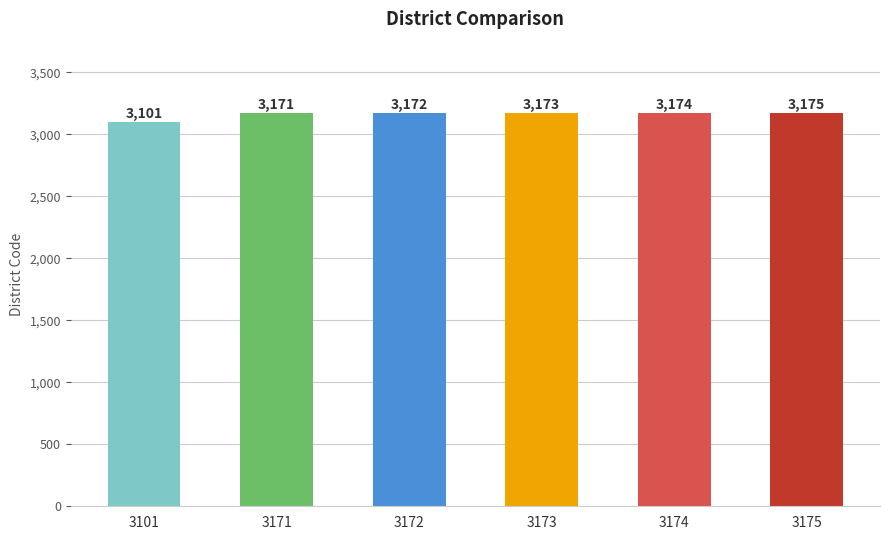

What is the difference between the values at 3174 and 3173?

1